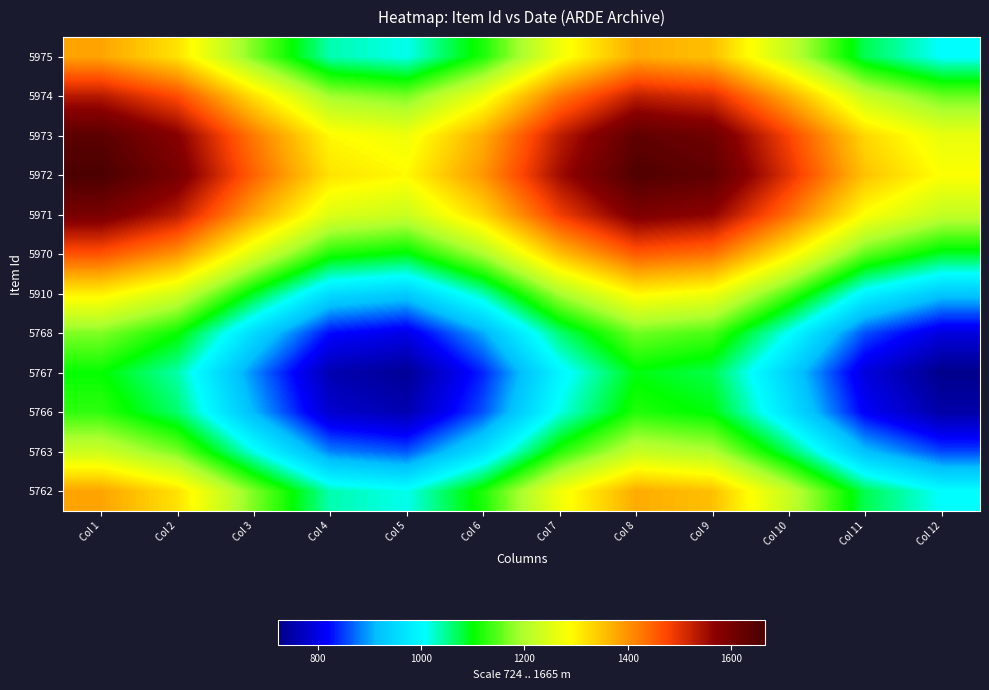

Reading left to right, list all the values displayed in this chart.

5975: Col 1=1382.7	Col 2=1317.7	Col 3=1167.7	Col 4=1036.2	Col 5=1013.9	Col 6=1116.3	Col 7=1272.7	Col 8=1375.1	Col 9=1352.8	Col 10=1221.3	Col 11=1071.3	Col 12=1006.3
5974: Col 1=1535.3	Col 2=1470.4	Col 3=1320.3	Col 4=1188.8	Col 5=1166.5	Col 6=1268.9	Col 7=1425.3	Col 8=1527.7	Col 9=1505.4	Col 10=1373.9	Col 11=1223.9	Col 12=1158.9
5973: Col 1=1639.5	Col 2=1574.5	Col 3=1424.5	Col 4=1293.0	Col 5=1270.7	Col 6=1373.1	Col 7=1529.5	Col 8=1631.9	Col 9=1609.6	Col 10=1478.1	Col 11=1328.0	Col 12=1263.1
5972: Col 1=1662.1	Col 2=1597.2	Col 3=1447.1	Col 4=1315.6	Col 5=1293.4	Col 6=1395.7	Col 7=1552.1	Col 8=1654.5	Col 9=1632.3	Col 10=1500.7	Col 11=1350.7	Col 12=1285.7
5971: Col 1=1596.0	Col 2=1531.1	Col 3=1381.1	Col 4=1249.5	Col 5=1227.3	Col 6=1329.7	Col 7=1486.0	Col 8=1588.4	Col 9=1566.2	Col 10=1434.6	Col 11=1284.6	Col 12=1219.6
5970: Col 1=1462.2	Col 2=1397.3	Col 3=1247.2	Col 4=1115.7	Col 5=1093.5	Col 6=1195.9	Col 7=1352.2	Col 8=1454.6	Col 9=1432.4	Col 10=1300.8	Col 11=1150.8	Col 12=1085.8
5910: Col 1=1303.2	Col 2=1238.2	Col 3=1088.2	Col 4=956.6	Col 5=934.4	Col 6=1036.8	Col 7=1193.1	Col 8=1295.5	Col 9=1273.3	Col 10=1141.8	Col 11=991.7	Col 12=926.8
5768: Col 1=1169.4	Col 2=1104.4	Col 3=954.4	Col 4=822.8	Col 5=800.6	Col 6=903.0	Col 7=1059.3	Col 8=1161.7	Col 9=1139.5	Col 10=1007.9	Col 11=857.9	Col 12=793.0
5767: Col 1=1103.3	Col 2=1038.3	Col 3=888.3	Col 4=756.7	Col 5=734.5	Col 6=836.9	Col 7=993.3	Col 8=1095.6	Col 9=1073.4	Col 10=941.9	Col 11=791.8	Col 12=726.9
5766: Col 1=1125.9	Col 2=1061.0	Col 3=910.9	Col 4=779.4	Col 5=757.1	Col 6=859.5	Col 7=1015.9	Col 8=1118.3	Col 9=1096.0	Col 10=964.5	Col 11=814.5	Col 12=749.5
5763: Col 1=1230.1	Col 2=1165.1	Col 3=1015.1	Col 4=883.6	Col 5=861.3	Col 6=963.7	Col 7=1120.1	Col 8=1222.5	Col 9=1200.2	Col 10=1068.7	Col 11=918.6	Col 12=853.7
5762: Col 1=1382.7	Col 2=1317.7	Col 3=1167.7	Col 4=1036.2	Col 5=1013.9	Col 6=1116.3	Col 7=1272.7	Col 8=1375.1	Col 9=1352.8	Col 10=1221.3	Col 11=1071.3	Col 12=1006.3